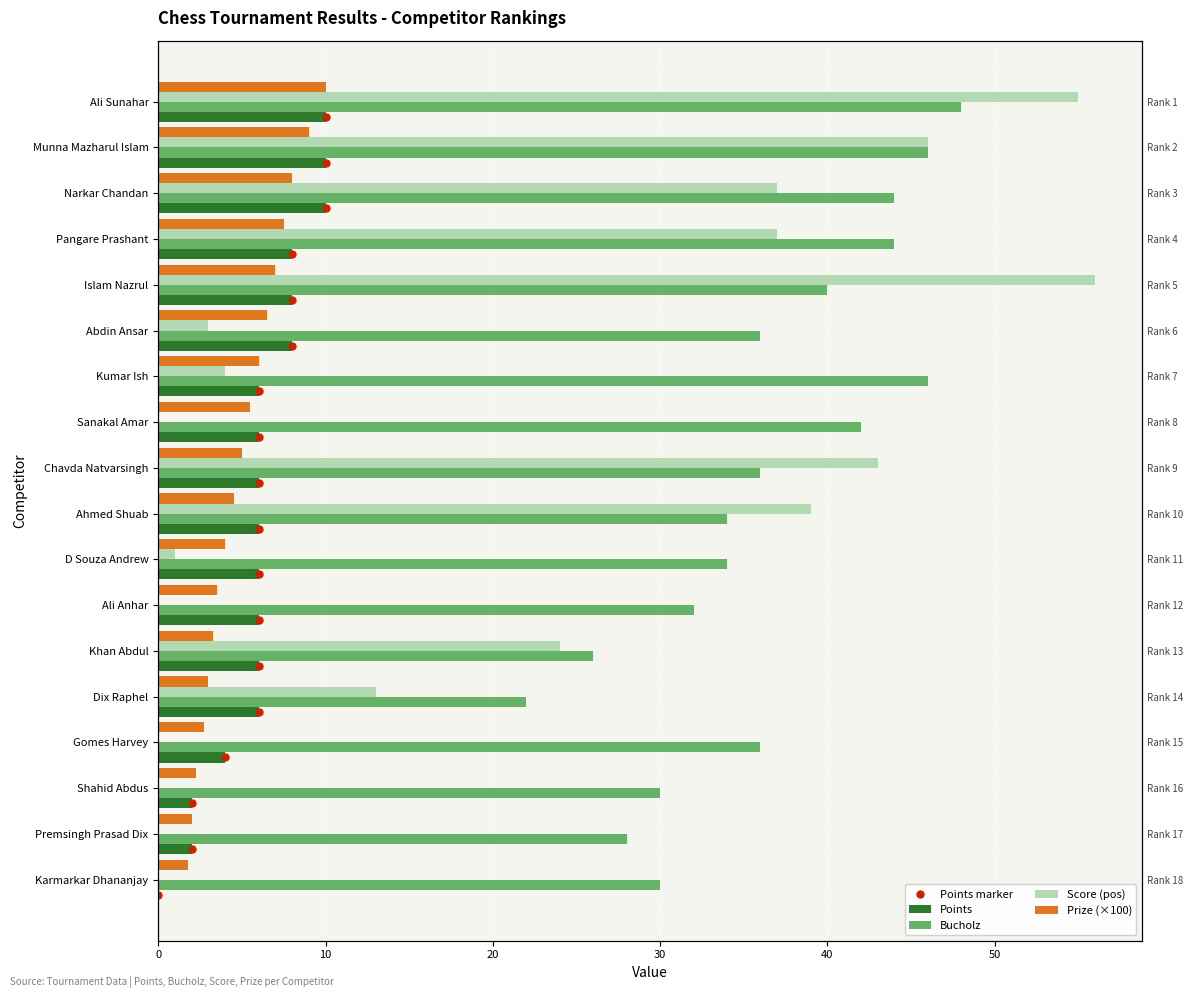

How many bars are there in total?

90